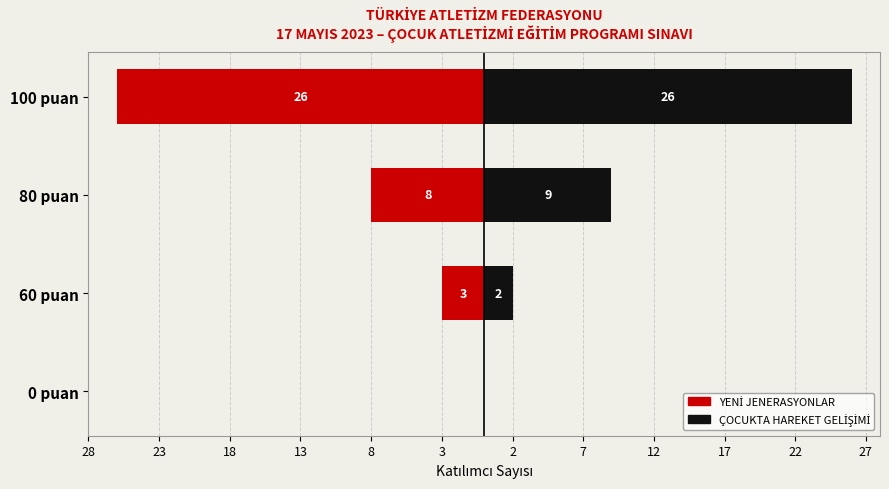

How many bars are there in each group?

2